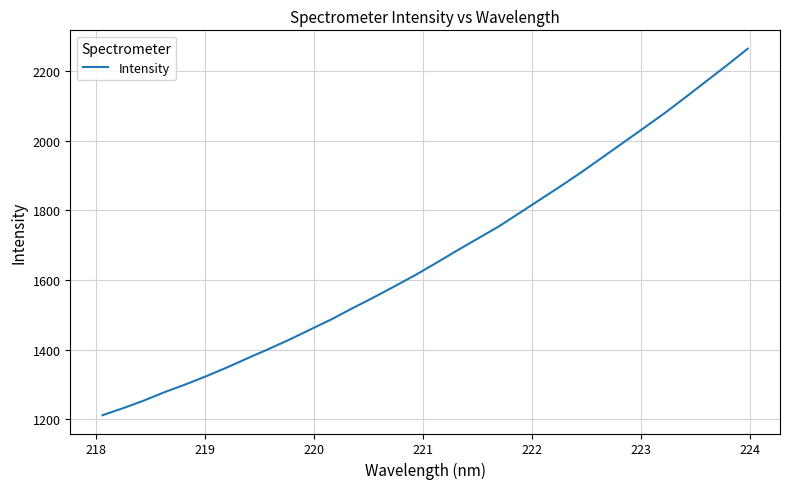

What is the minimum value shown in the chart?

1211.1